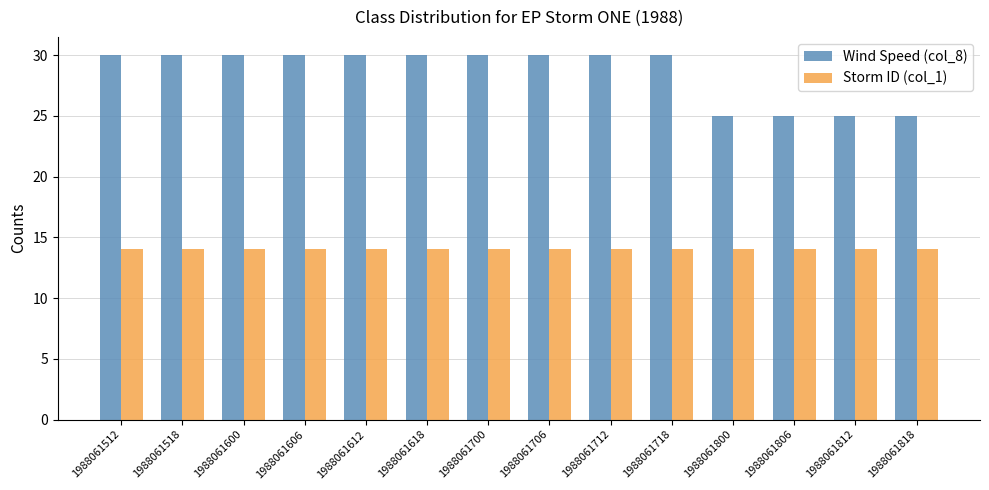

What is the minimum value for Storm ID (col_1)?

14